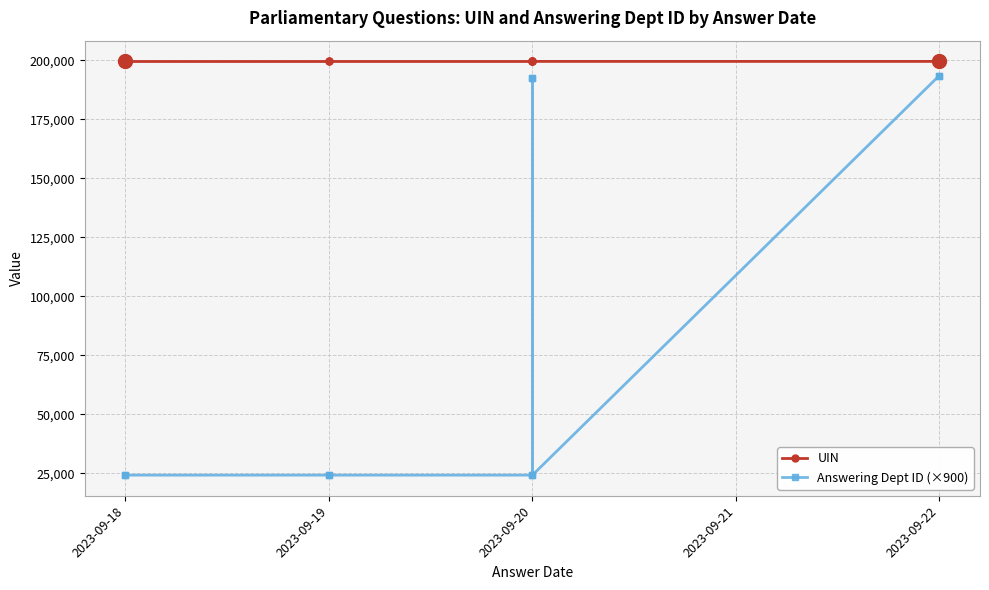

True or false: UIN and Answering Dept ID (×900) intersect in this chart.

False